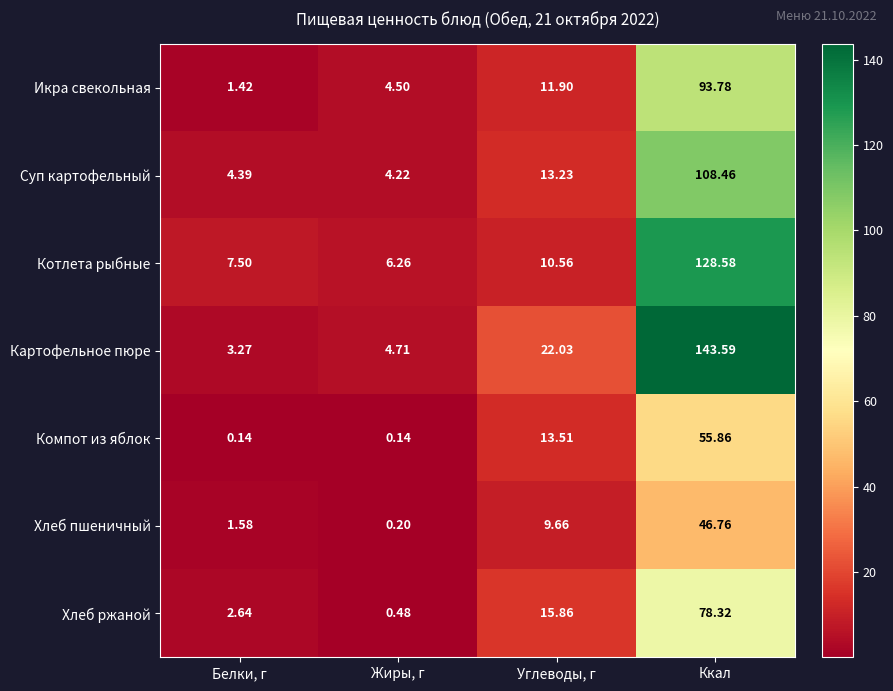

Which category has the highest value across all series?

Ккал